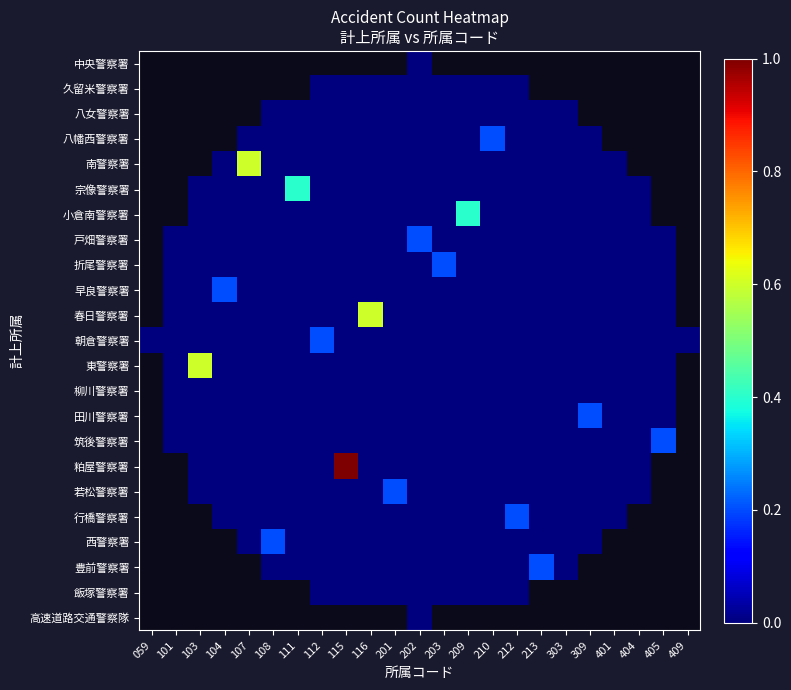

The 粕屋警察署 series shows 0.0 at 108. True or false?

True